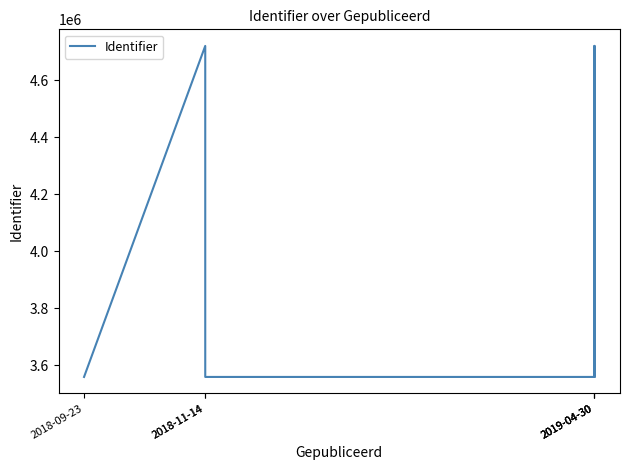

What is the label of the 1st point from the right?

2019-04-30